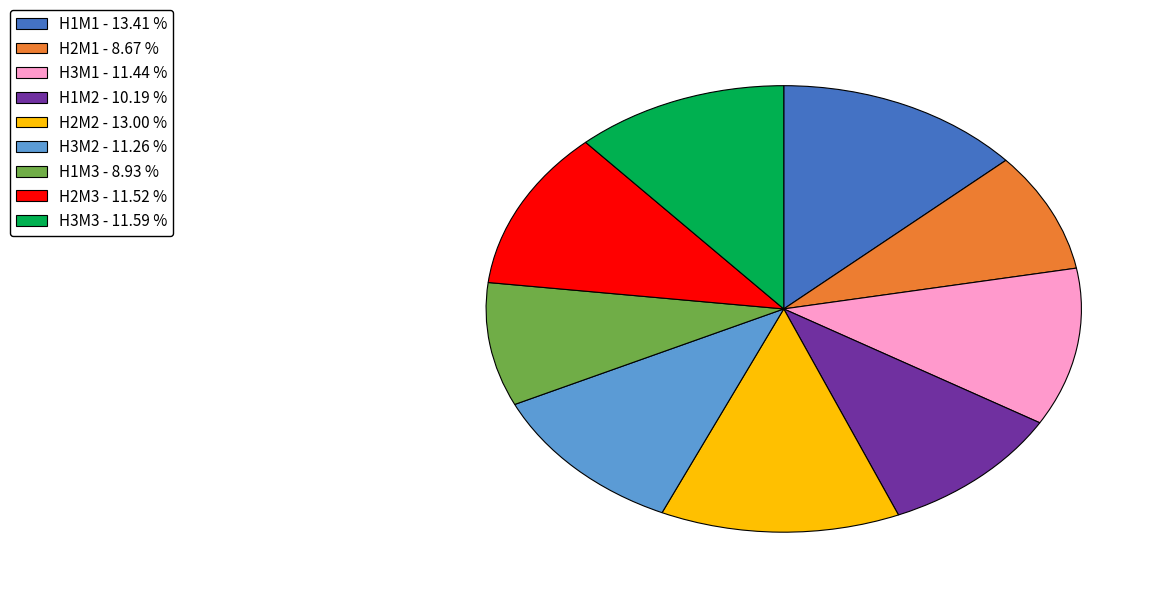

True or false: H1M1 accounts for 13% of the total.

True